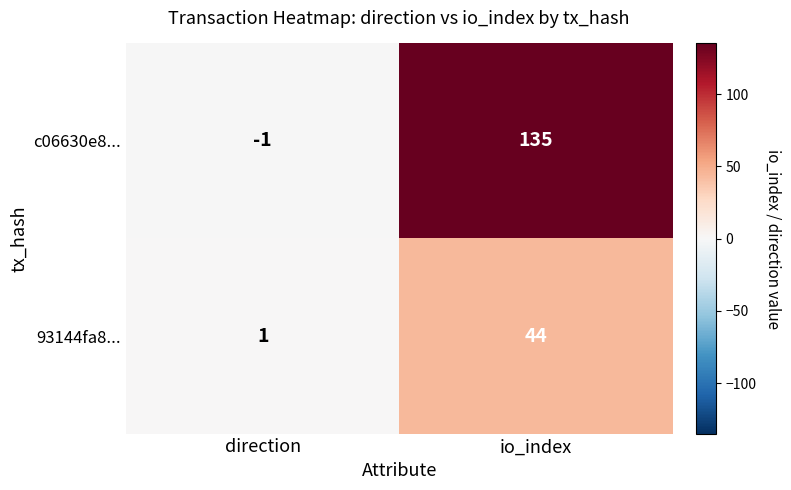

Rank the series by their average value, from lowest to highest.

93144fa8..., c06630e8...